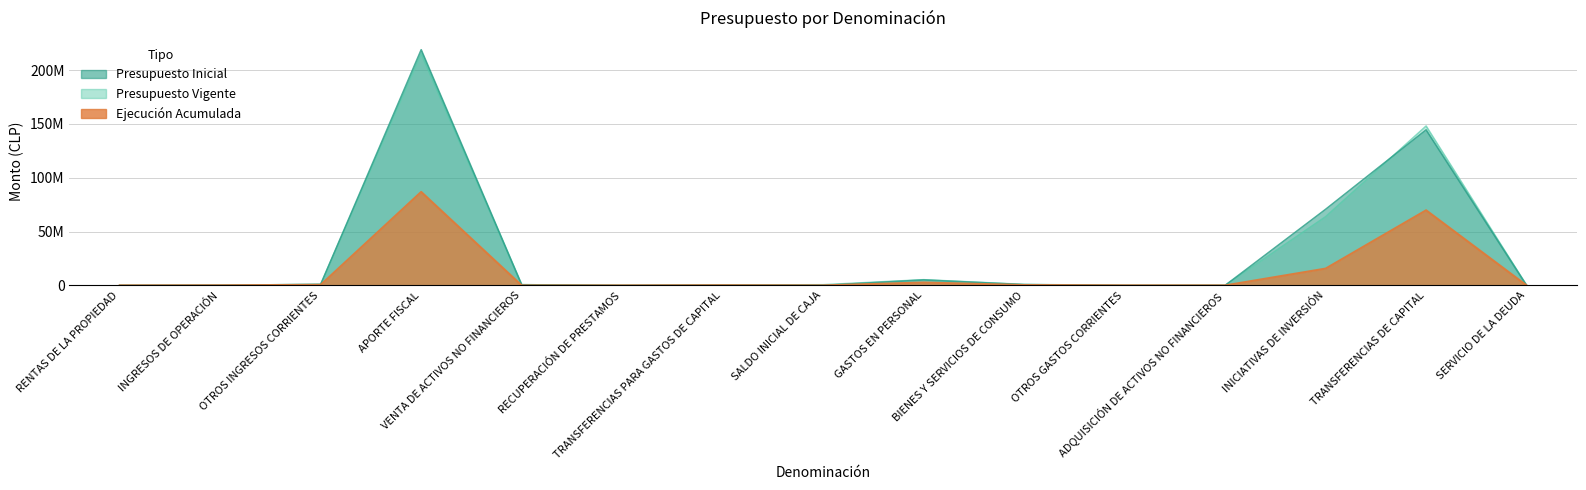

Between which two adjacent categories do Ejecución Acumulada and Presupuesto Vigente first intersect?

BIENES Y SERVICIOS DE CONSUMO and OTROS GASTOS CORRIENTES